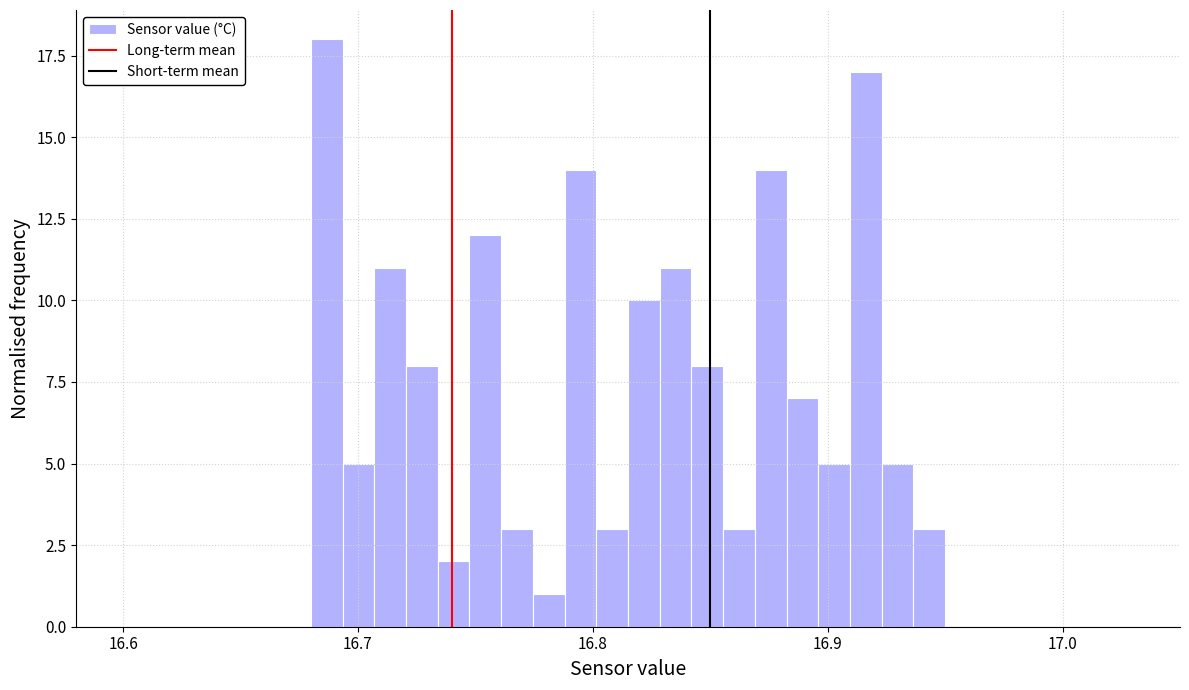

Around what value on the x-axis is the tallest bar? Give the approximate position of its centre, as read against the axis.

16.69